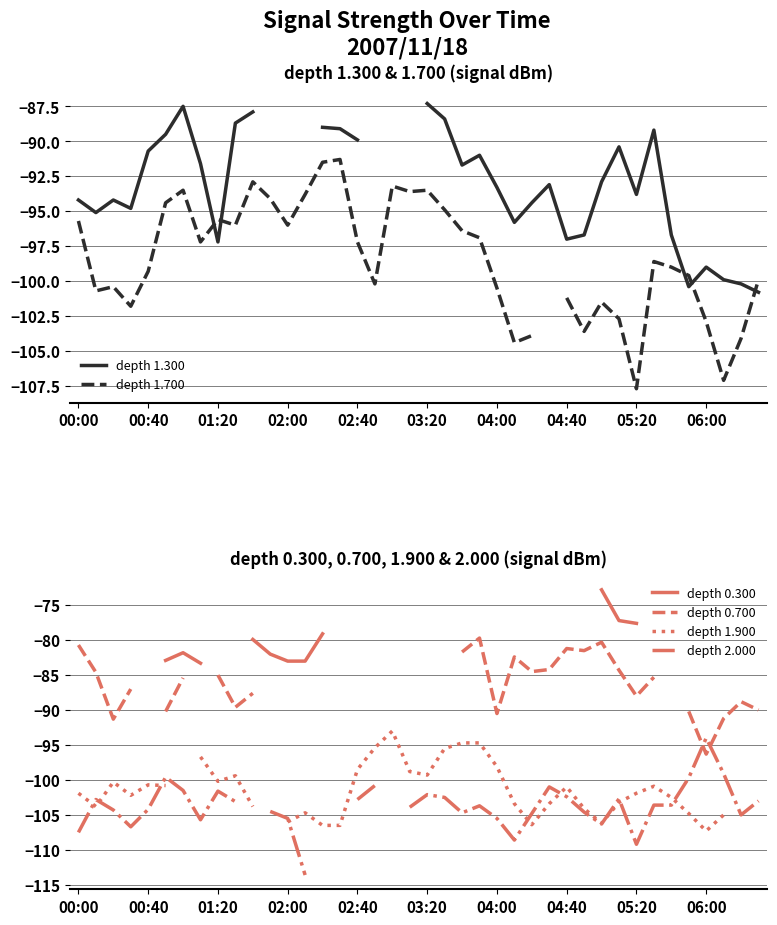

True or false: depth 1.700 and depth 0.300 cross at least once.

False